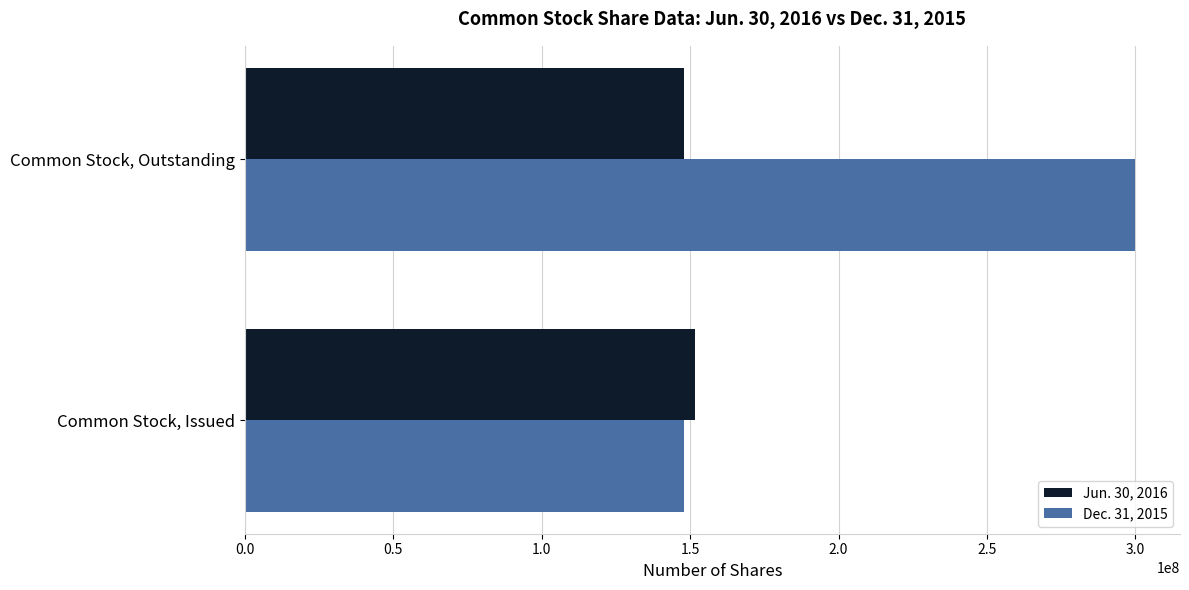

Which series has the largest range (max minus min)?

Dec. 31, 2015